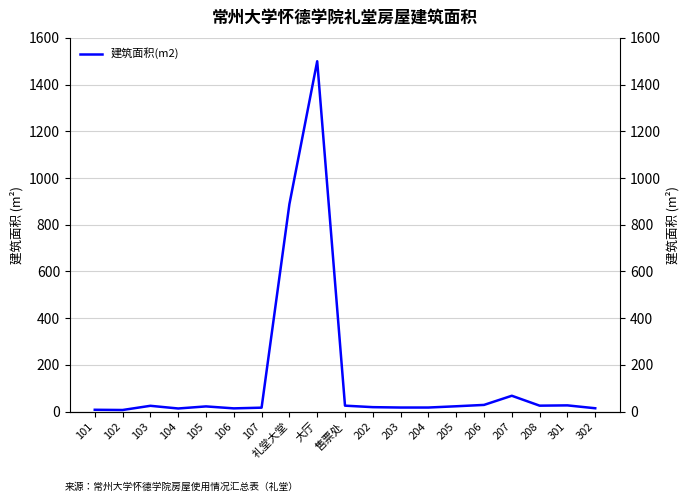

Which category has the highest value across all series?

大厅